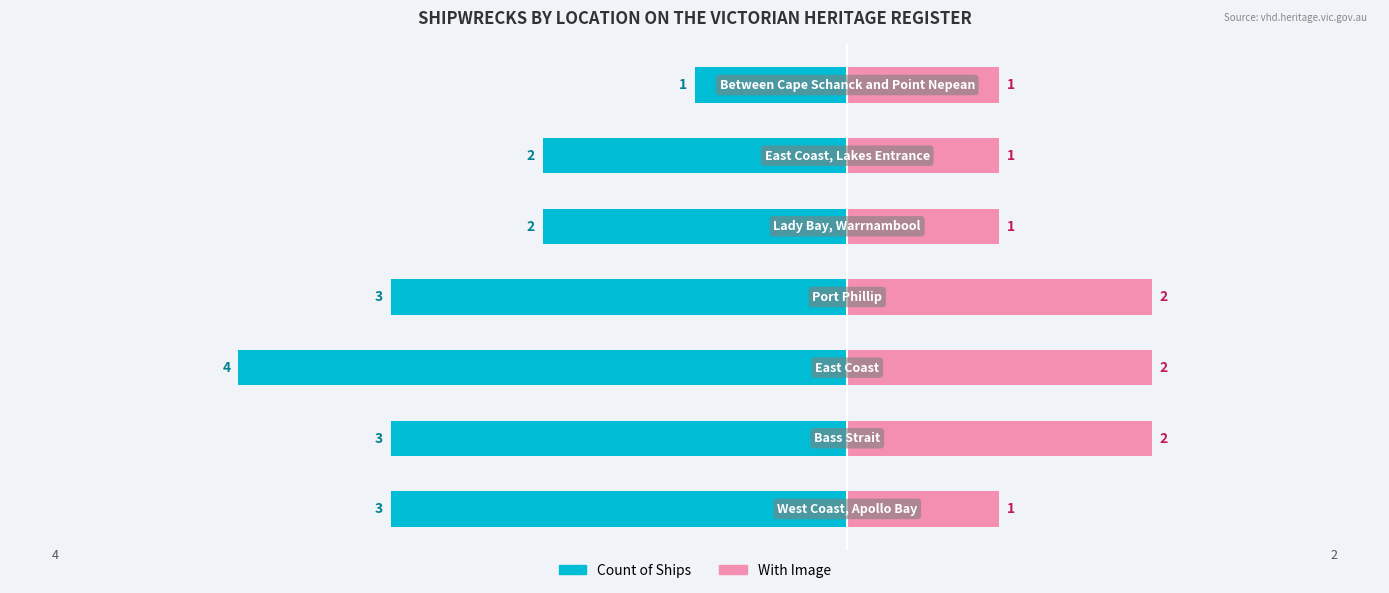

How many data points in Count of Ships are less than -3?

1